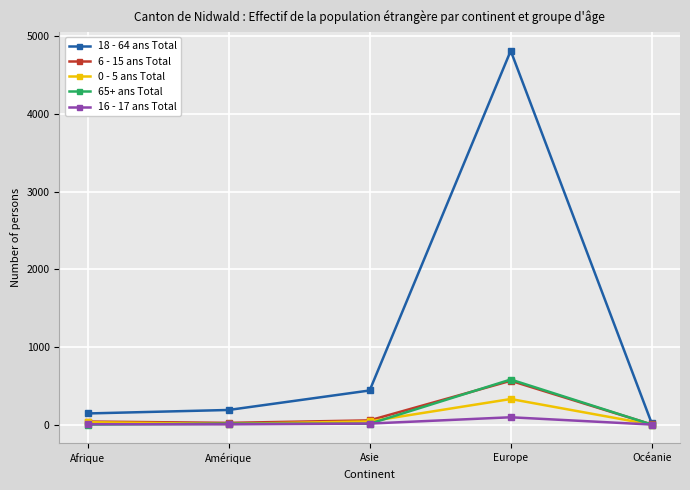

Which series has the largest total across all categories?

18 - 64 ans Total